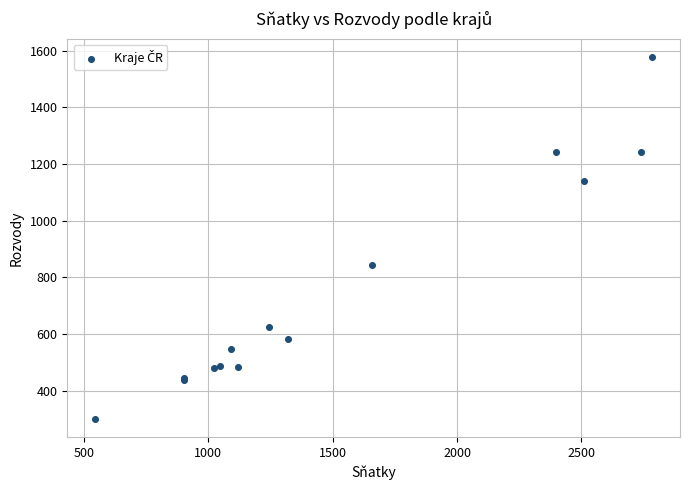

What Y value in the scatter plot is closest to 939?

844